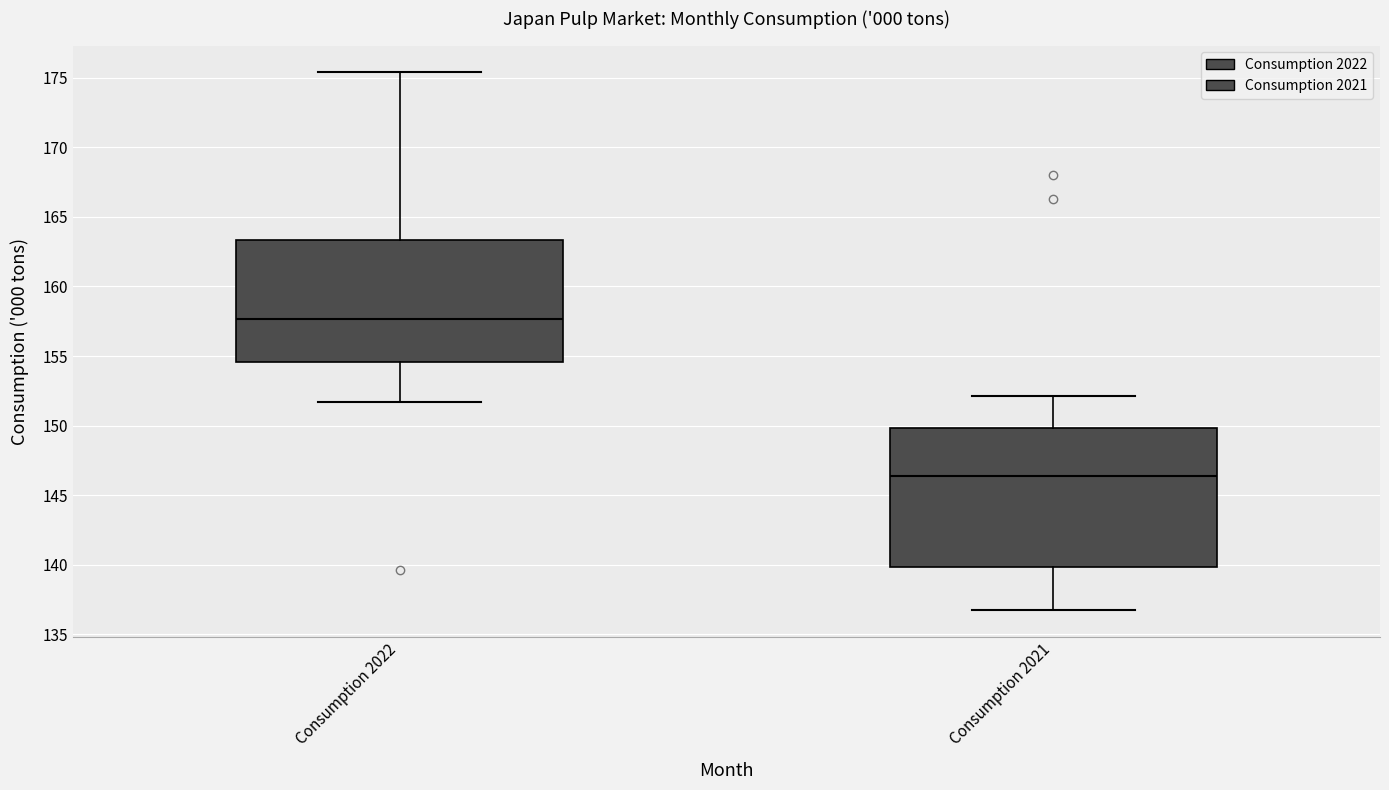

Which box's median line is the lowest?

Consumption 2021